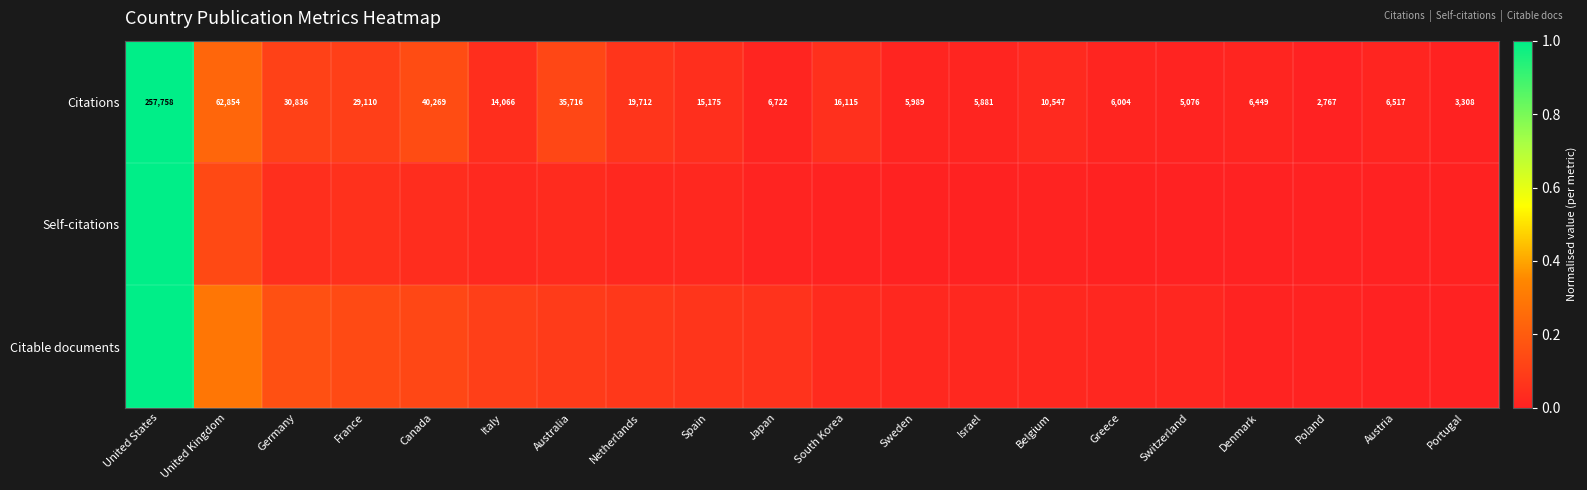

Which category has the highest value in the Citations series?

United States